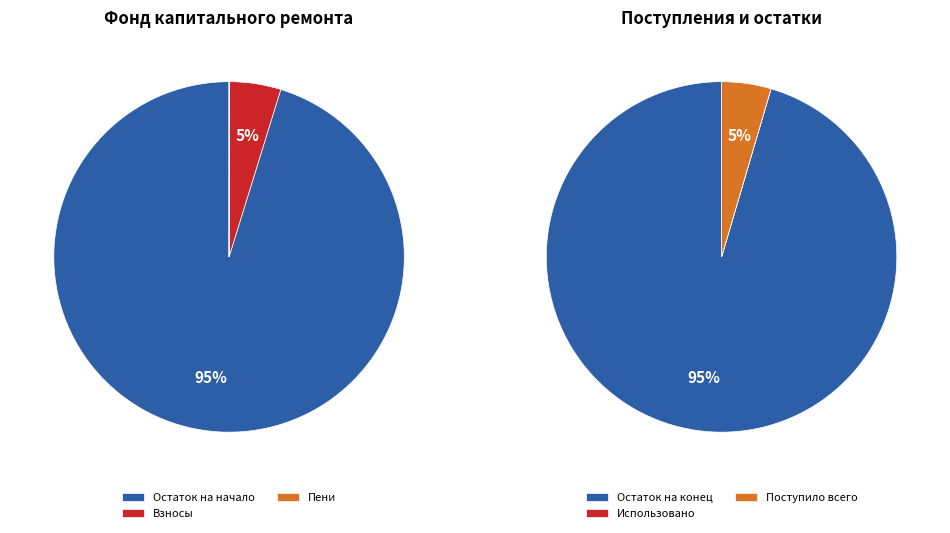

The поступило пеней slice represents 0% of the pie. True or false?

True